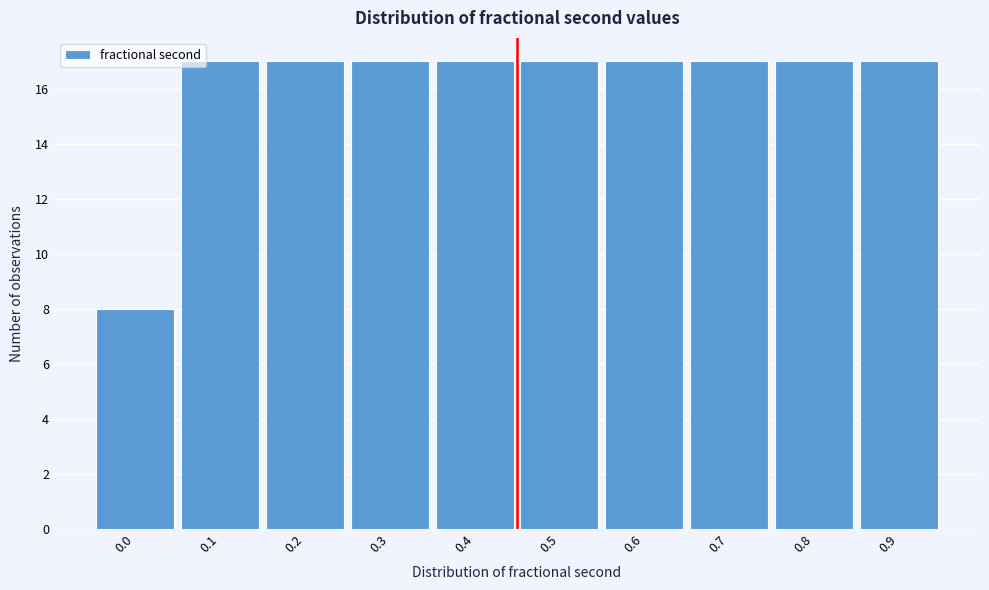

Reading left to right, transcribe all the data shown in this chart.

8	17	17	17	17	17	17	17	17	17